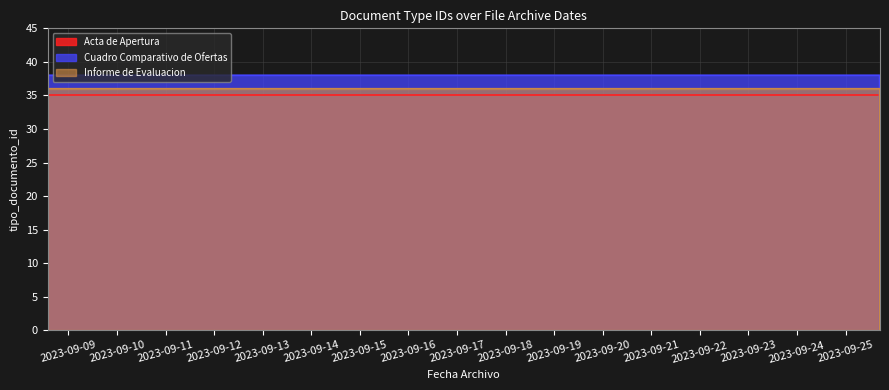

True or false: Informe de Evaluacion has more than 1 interior local peaks.

False